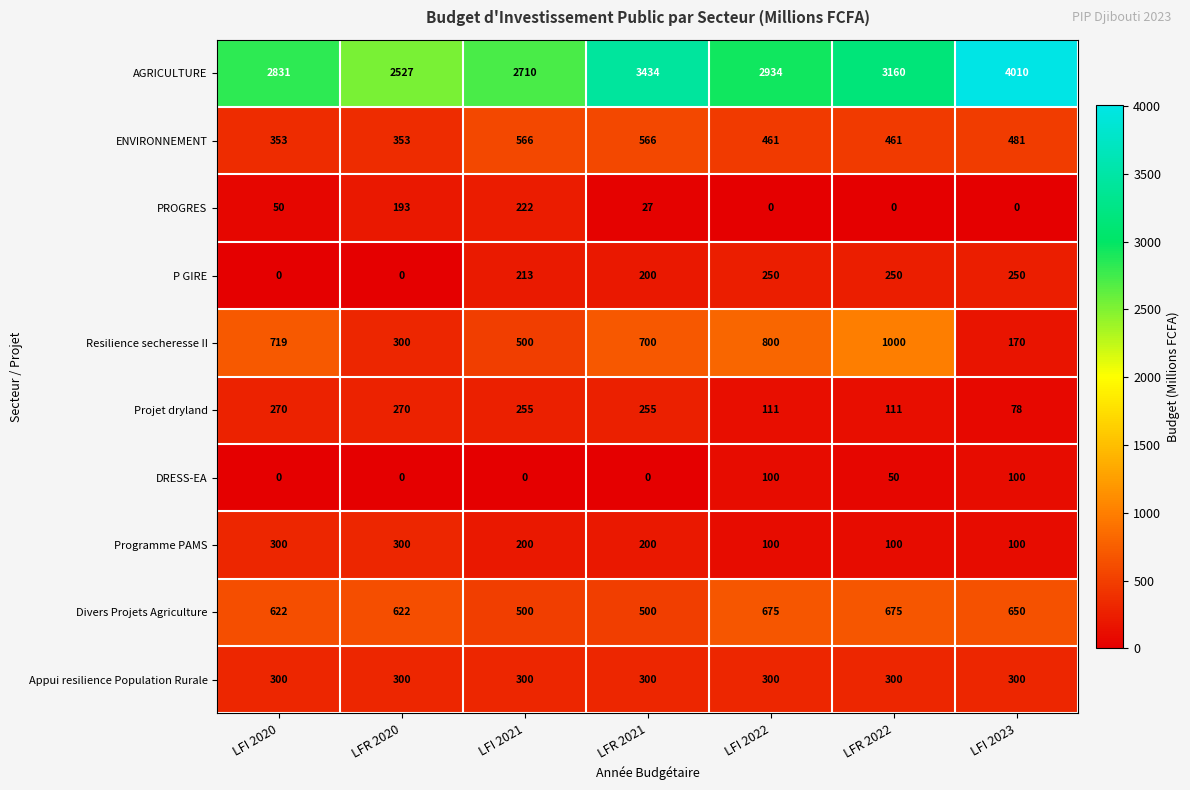

Is it true that Resilience secheresse II equals 228 at LFI 2023?

False